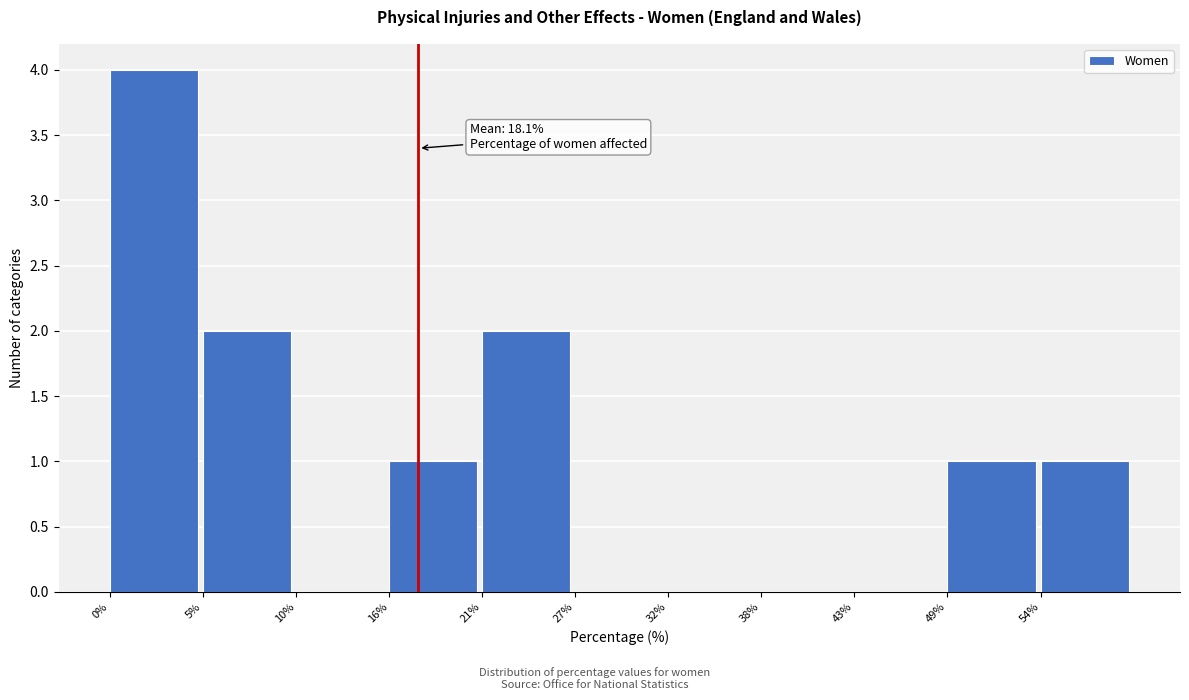

What is the maximum value shown in the chart?

4